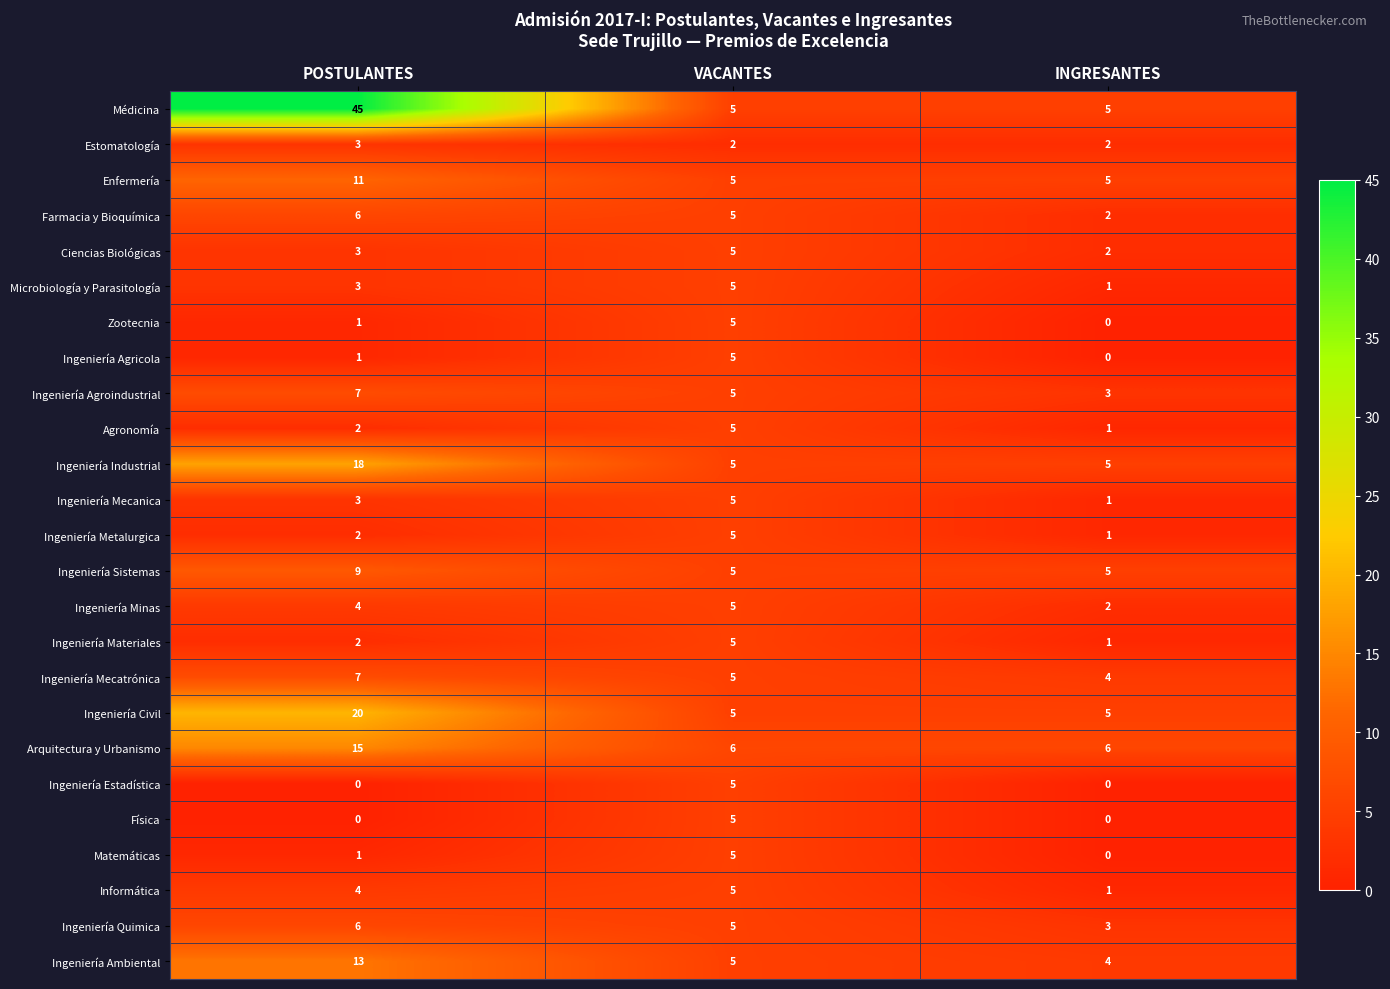

At which label is Ciencias Biológicas closest to 3?

POSTULANTES